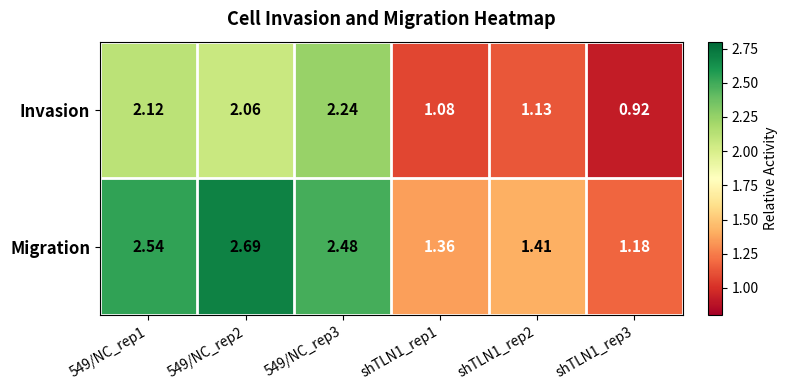

What is the greatest value displayed?

2.7